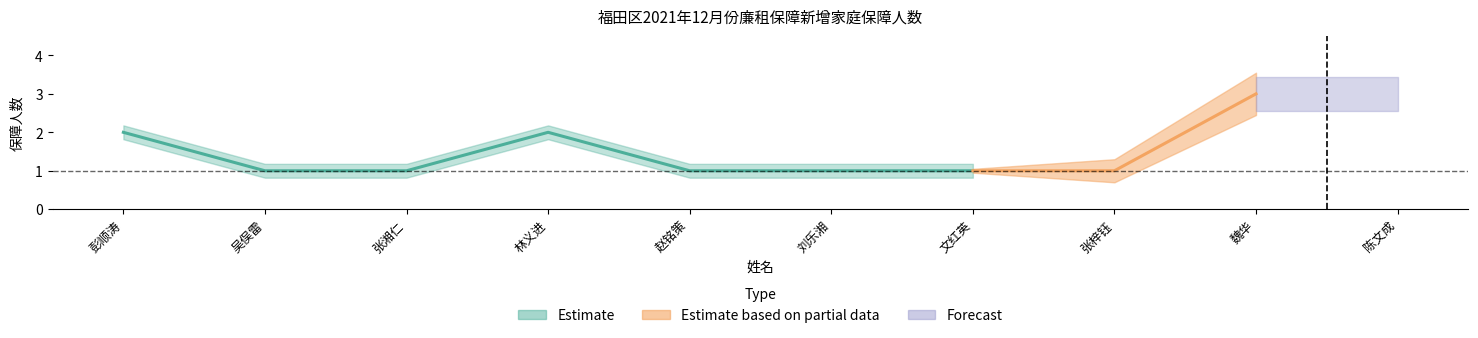

Reading right to left, extract all data points from this chart.

3	3	1	1	1	1	2	1	1	2